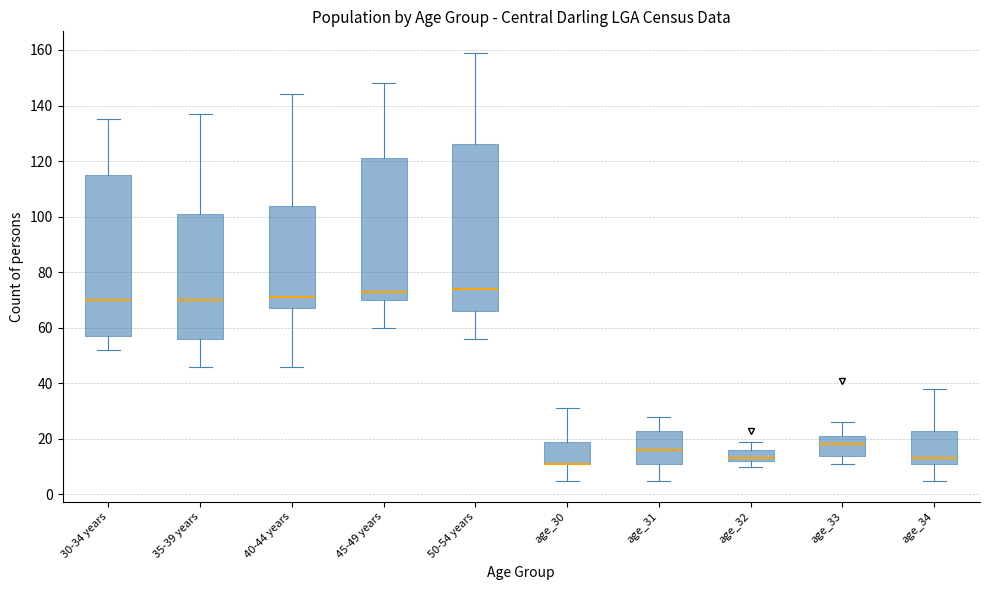

Where does the lower whisker of the box for age_31 end on the y-axis? The values are not printed on the chart, so give them approximately, as read against the axis.

6